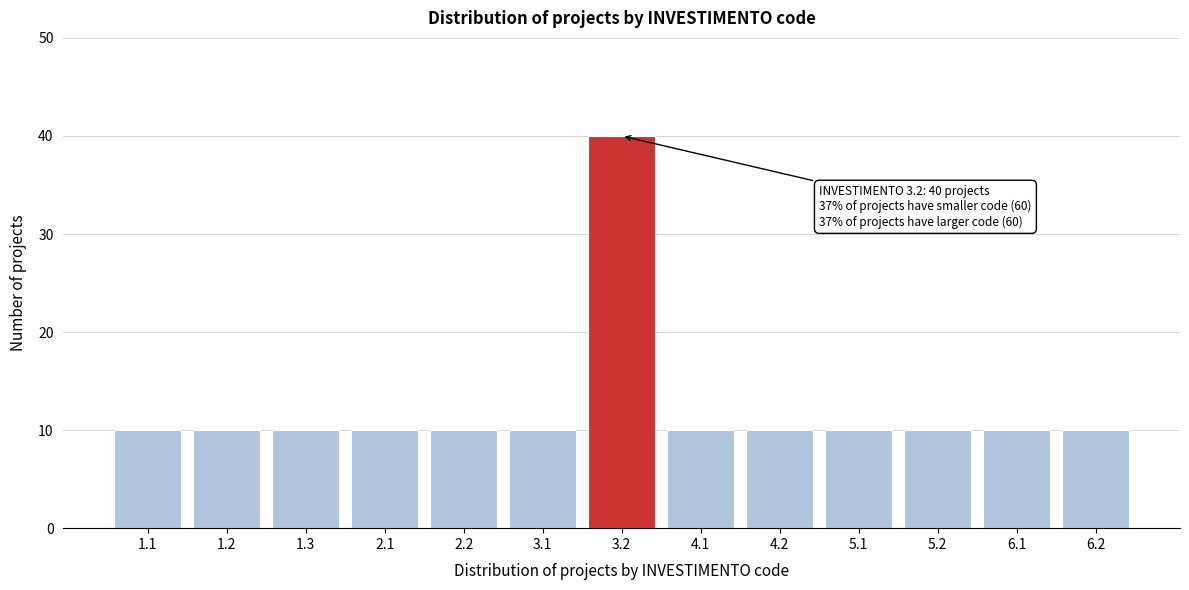

Reading left to right, what are all the values shown in this chart?

10	10	10	10	10	10	40	10	10	10	10	10	10